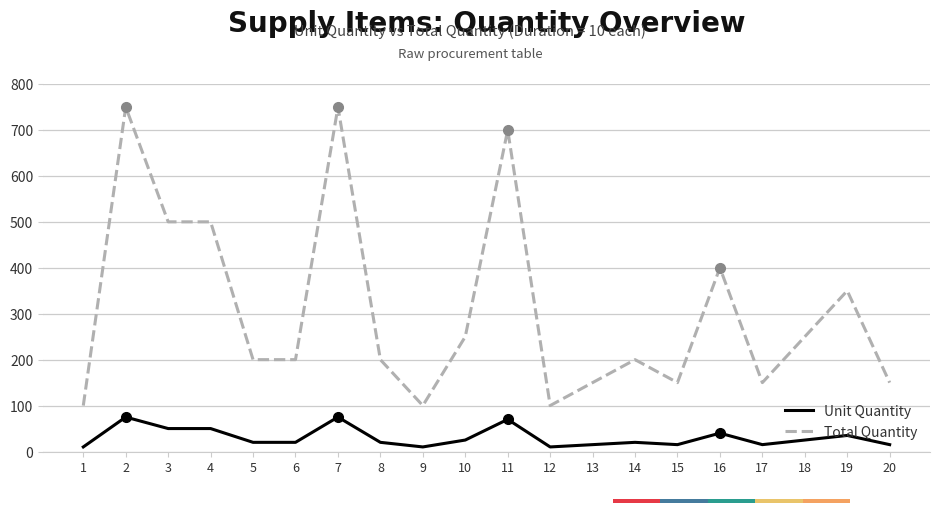

Where is Total Quantity nearest to the value 425?

16